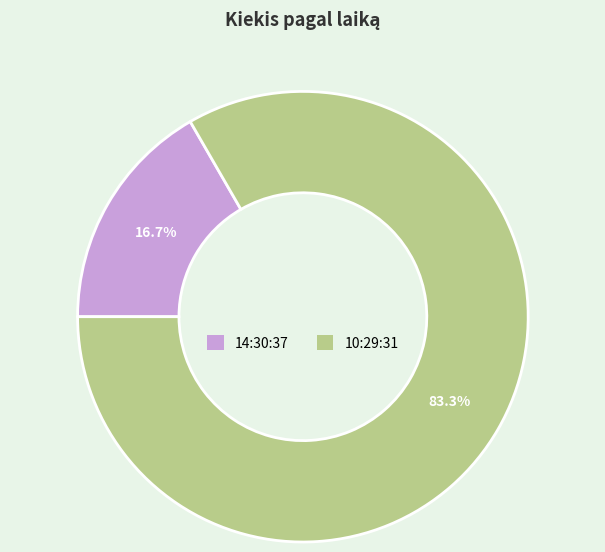

Rank the categories by value from lowest to highest.

14:30:37, 10:29:31